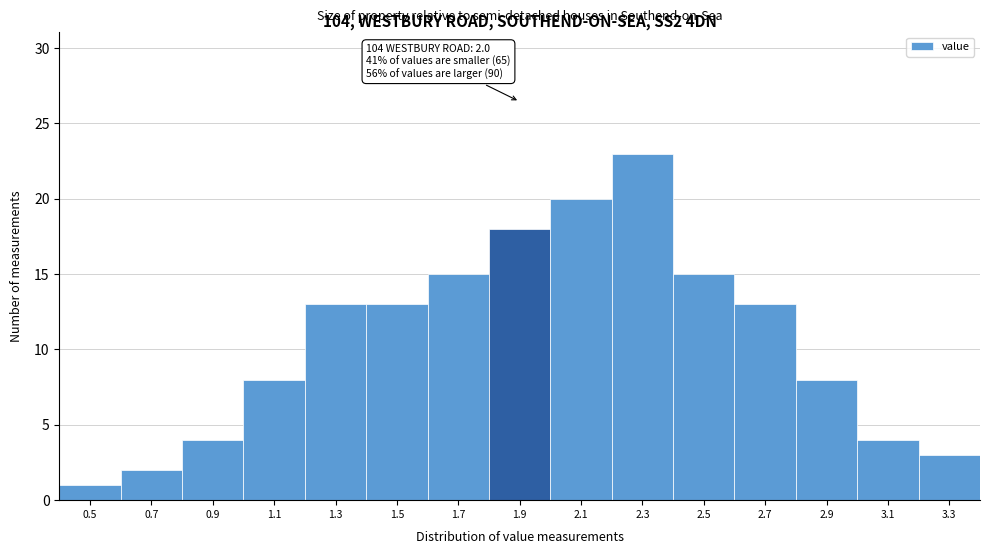

Reading left to right, transcribe all the data shown in this chart.

1	2	4	8	13	13	15	18	20	23	15	13	8	4	3